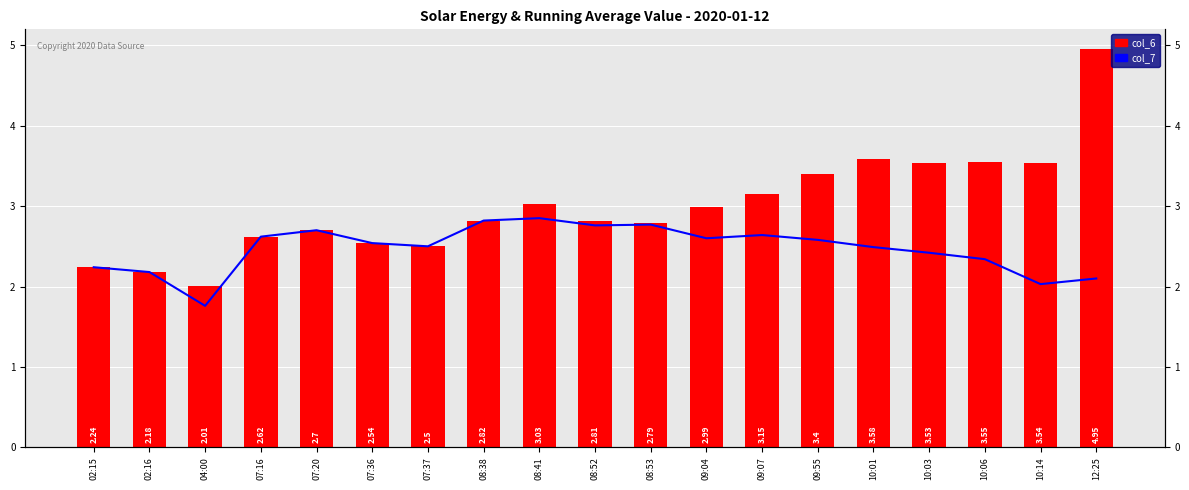

What is the difference between the maximum and minimum values in the col_6 series?

2.9